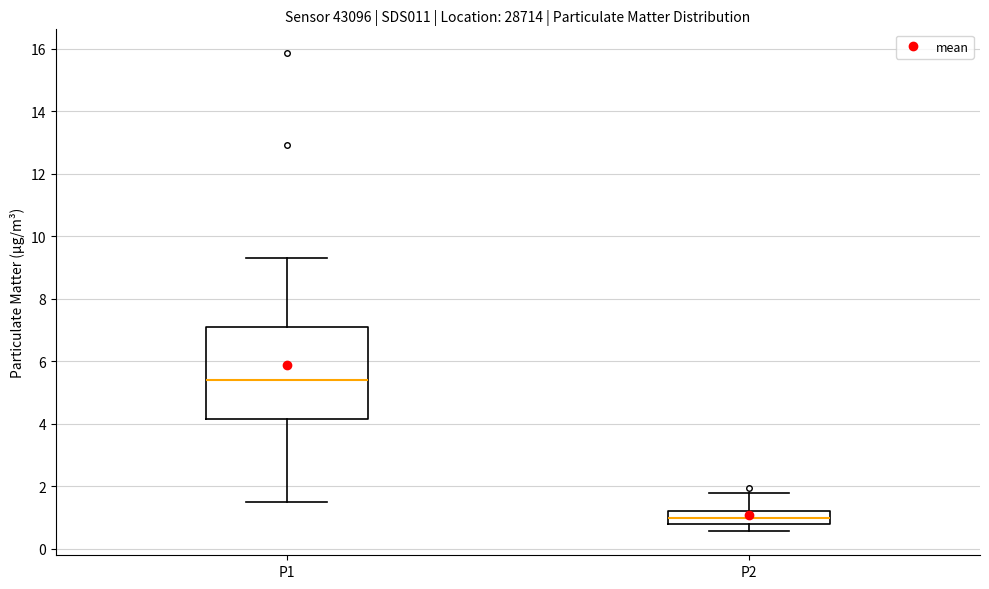

Reading left to right, read every box against the y-axis: the position of its median line, the range the box covers, and the ends of its whiskers. The values are not printed on the chart, so give them approximately, as read against the axis.

P1: median 5.4, box 4.2 to 7.0, whiskers 1.6 to 9.4
P2: median 1.0, box 0.8 to 1.2, whiskers 0.6 to 1.8